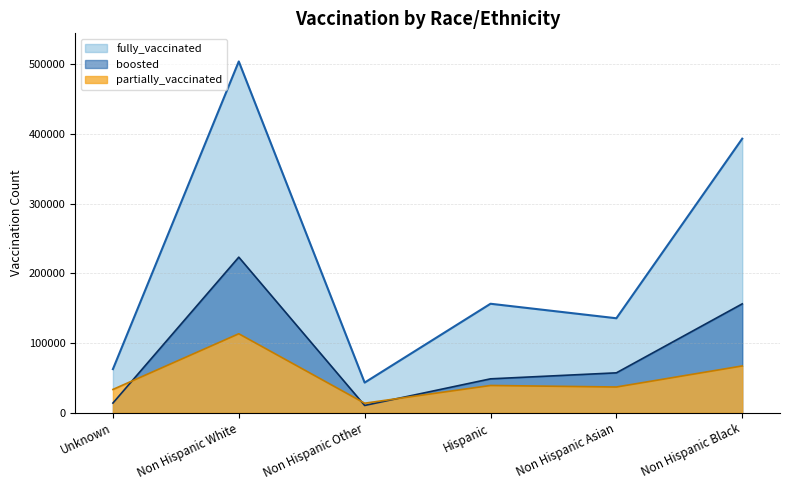

The fully_vaccinated series shows 43323 at Non Hispanic Other. True or false?

True